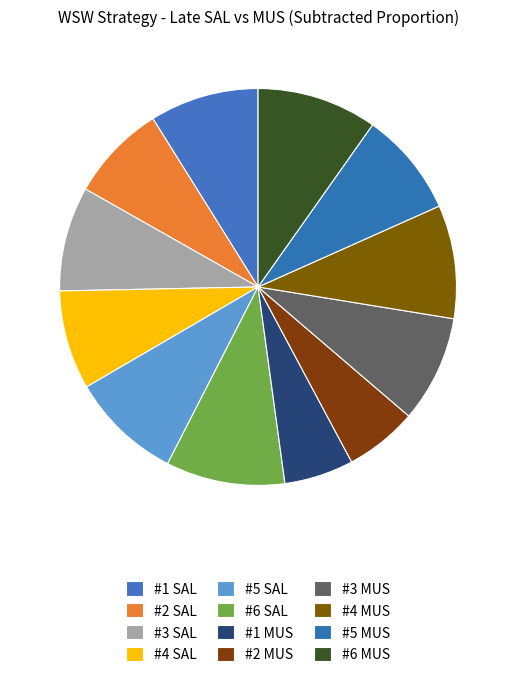

What percentage is NOT represented by #4 MUS?

90.8%